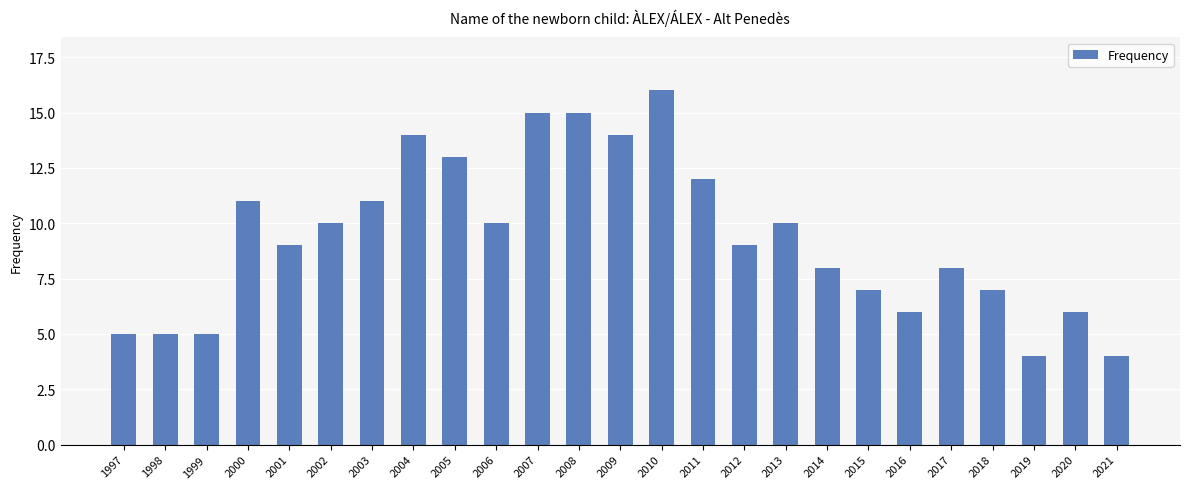

What is the average value?

9